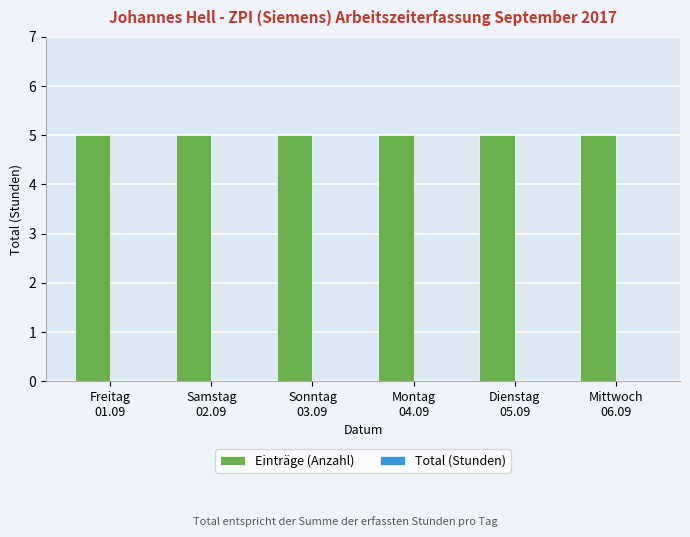

Which series has the largest range (max minus min)?

Einträge (Anzahl)